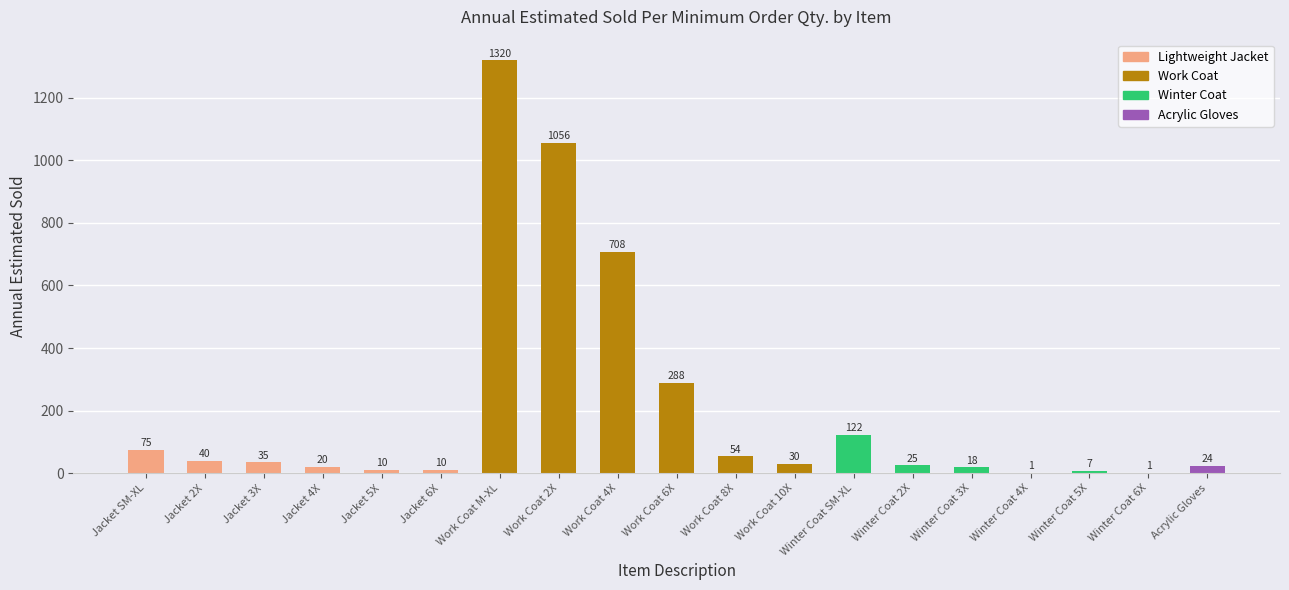

Are the bars grouped side by side (vs. stacked)?

No